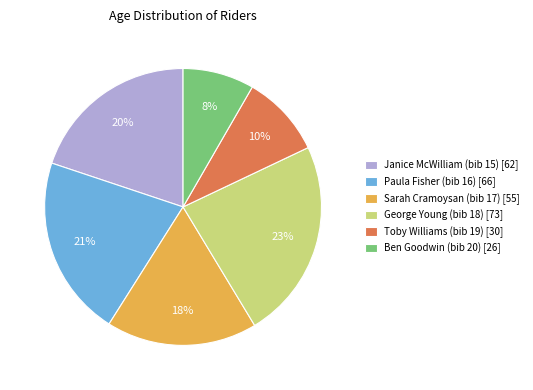

How many segments does this pie chart have?

6